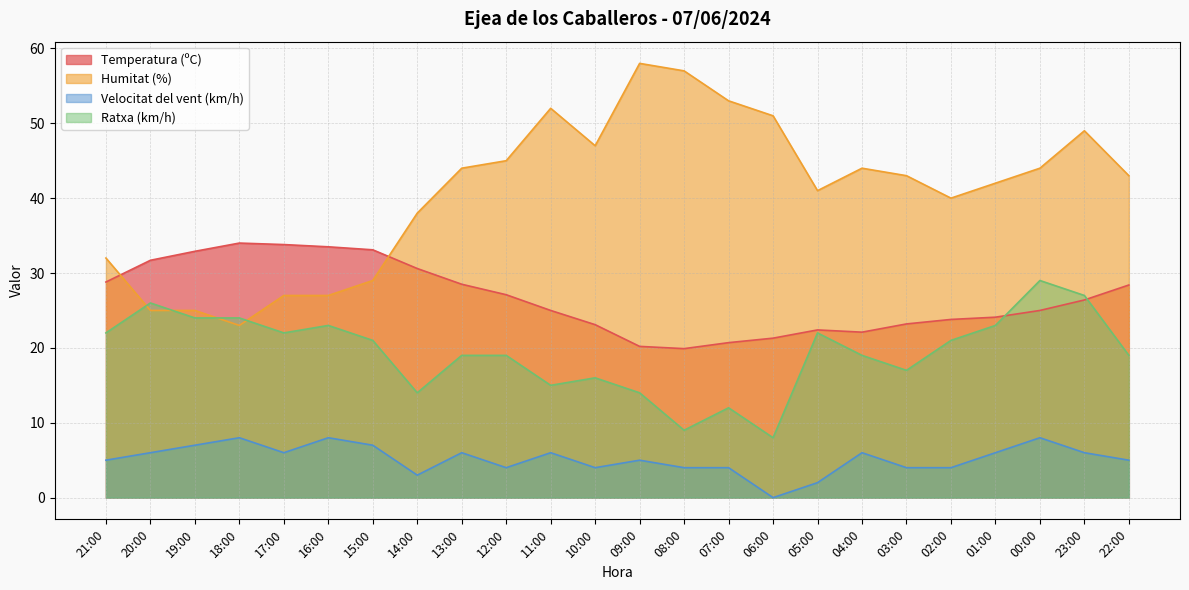

Rank the series by their maximum value, from lowest to highest.

Velocitat del vent (km/h), Ratxa (km/h), Temperatura (ºC), Humitat (%)